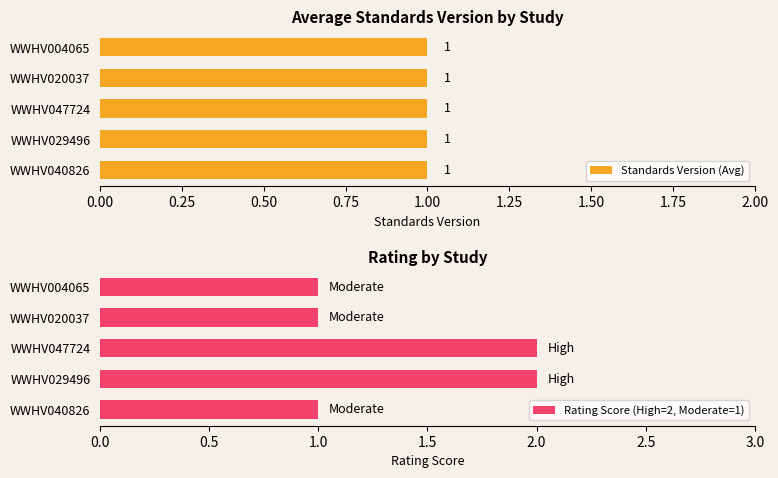

What is the difference between the second highest and minimum values in the Rating Score (High=2, Moderate=1) series?

1